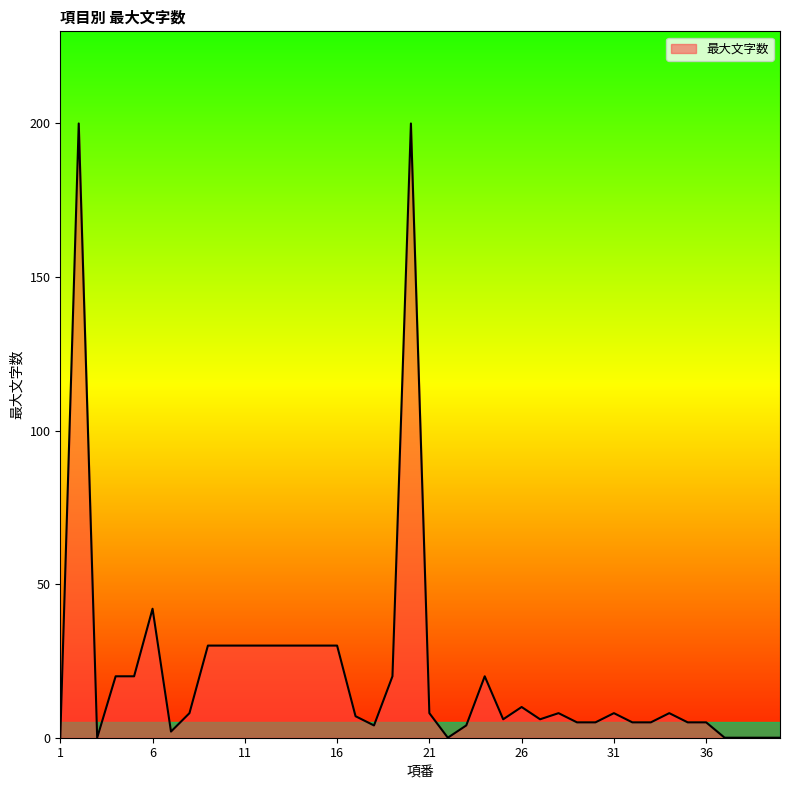

What is the maximum value shown in the chart?

200